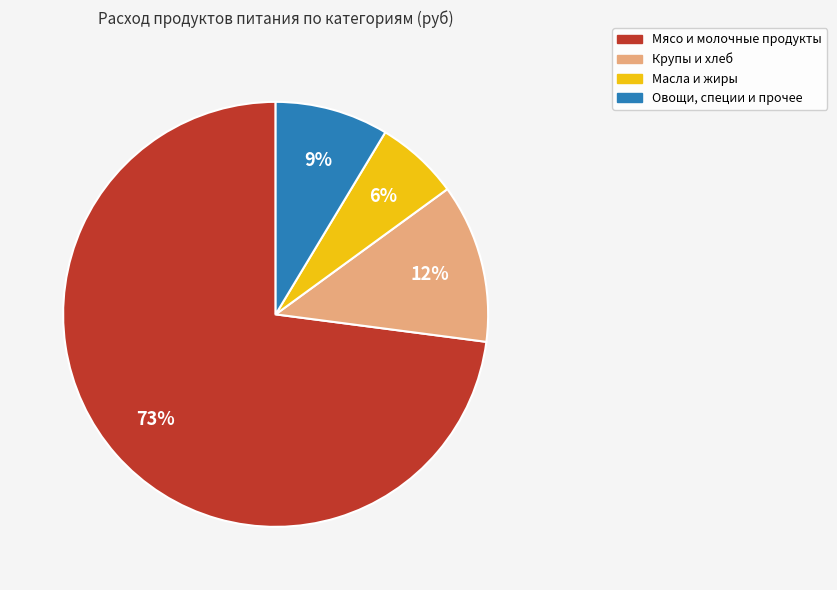

How many slices are in this pie chart?

4